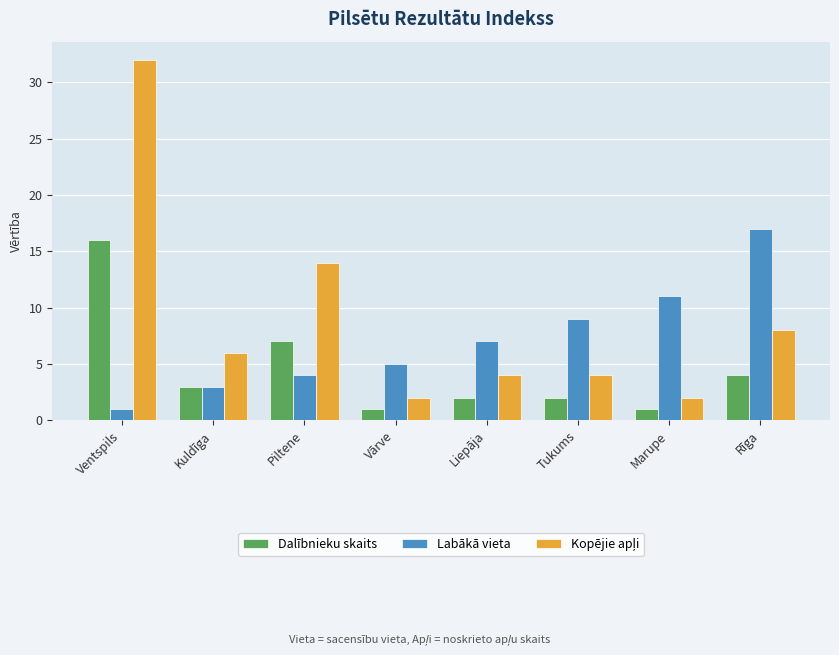

What is the lowest value of the Dalībnieku skaits series?

1